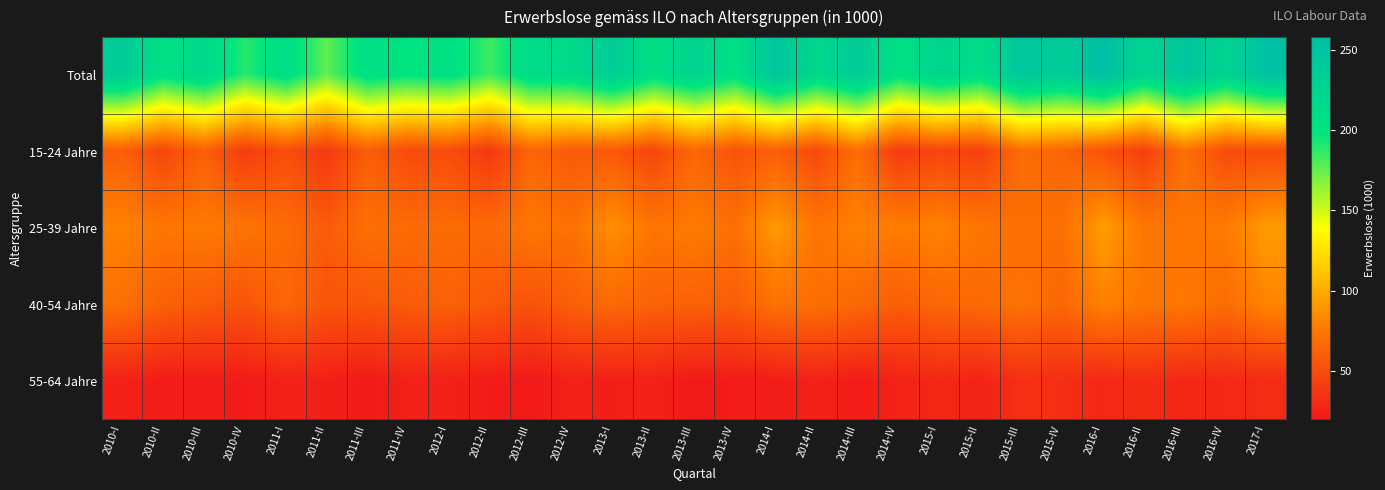

What is the smallest value displayed?

19.8